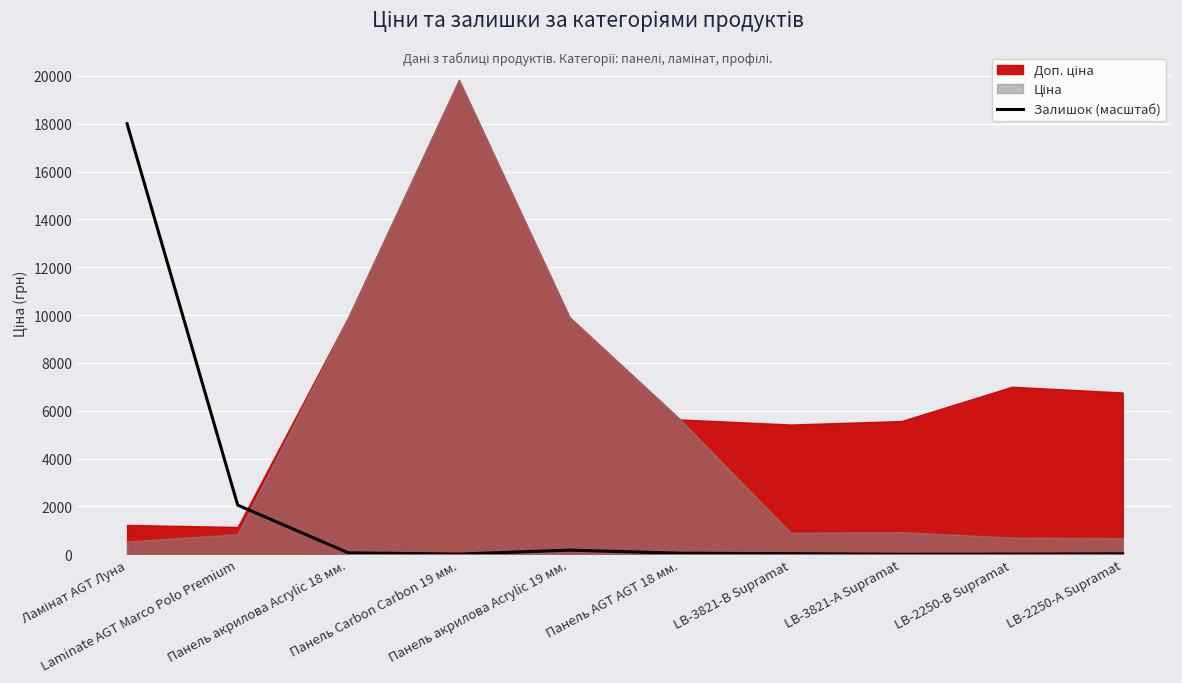

What is the sum of all values?

20408.5